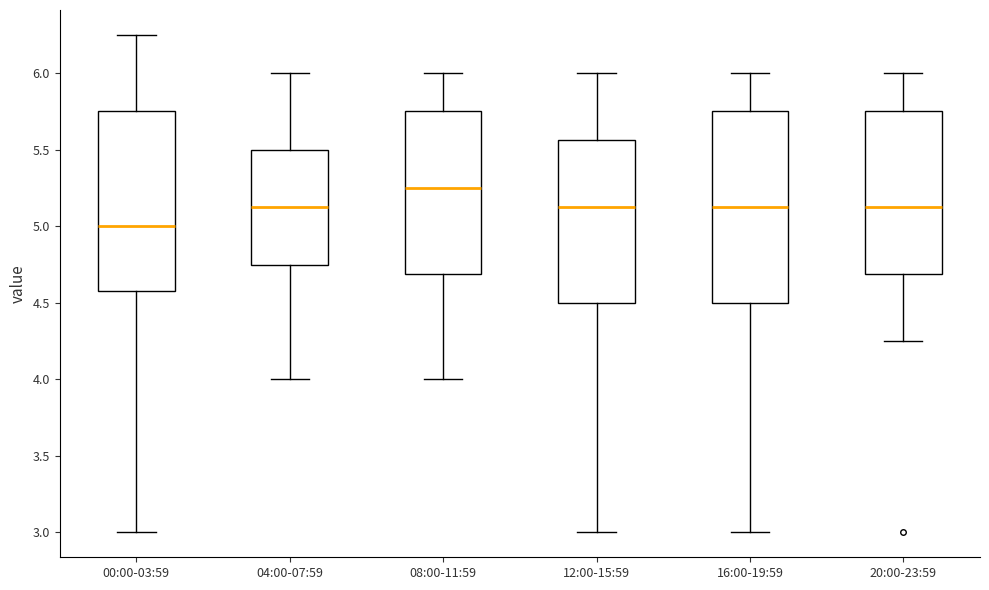

Which box is the tallest, from its lower edge to its upper edge?

16:00-19:59